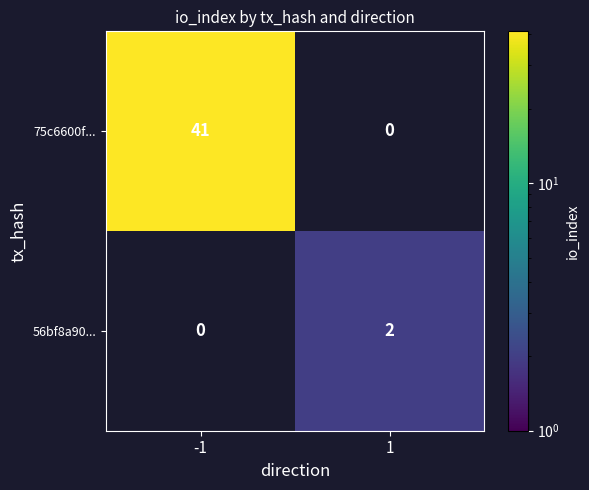

The value of 56bf8a90... at 1 is 3. True or false?

False